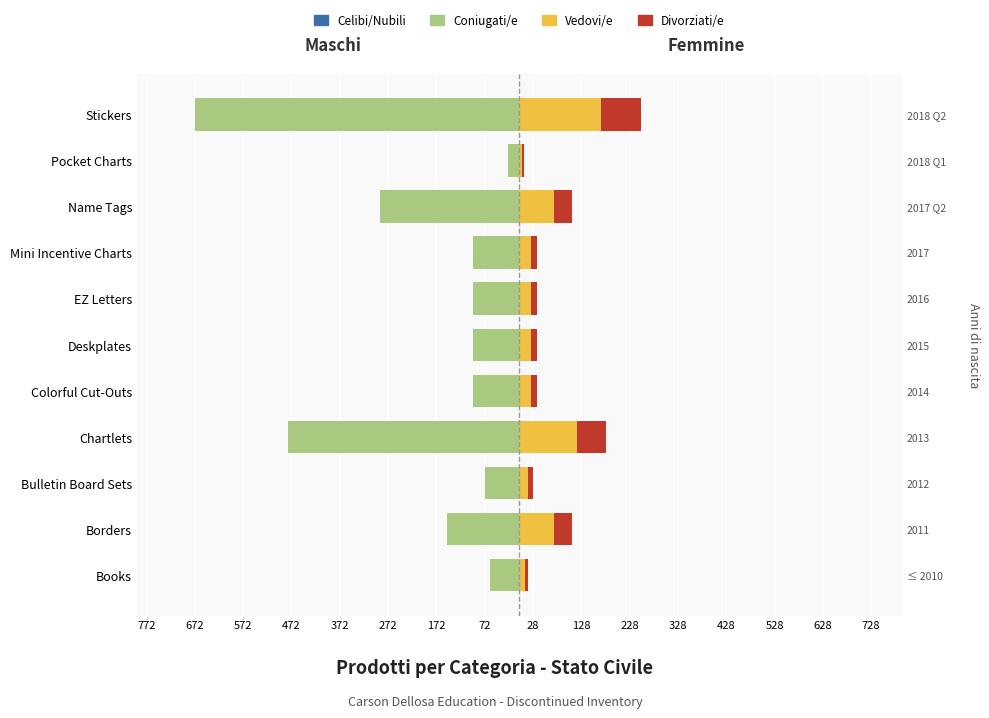

The Divorziati/e series shows 6 at Colorful Cut-Outs. True or false?

False